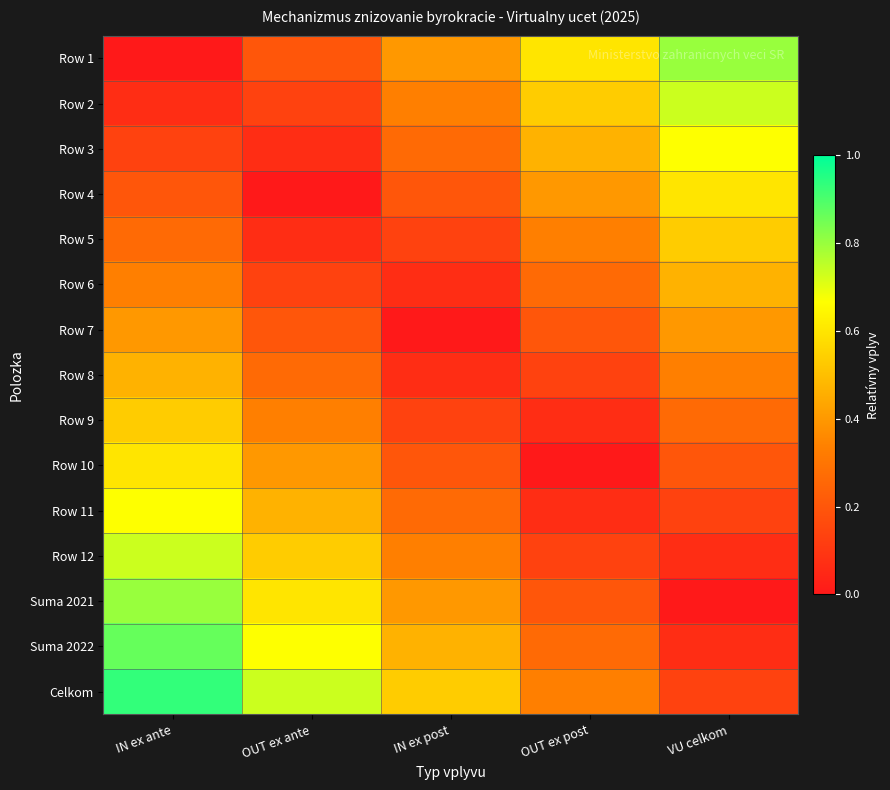

Reading left to right, list all the values displayed in this chart.

Row 1: IN ex ante=0.0	OUT ex ante=0.2	IN ex post=0.4	OUT ex post=0.6	VU celkom=0.8
Row 2: IN ex ante=0.1	OUT ex ante=0.1	IN ex post=0.3	OUT ex post=0.5	VU celkom=0.7
Row 3: IN ex ante=0.1	OUT ex ante=0.1	IN ex post=0.3	OUT ex post=0.5	VU celkom=0.7
Row 4: IN ex ante=0.2	OUT ex ante=0.0	IN ex post=0.2	OUT ex post=0.4	VU celkom=0.6
Row 5: IN ex ante=0.3	OUT ex ante=0.1	IN ex post=0.1	OUT ex post=0.3	VU celkom=0.5
Row 6: IN ex ante=0.3	OUT ex ante=0.1	IN ex post=0.1	OUT ex post=0.3	VU celkom=0.5
Row 7: IN ex ante=0.4	OUT ex ante=0.2	IN ex post=0.0	OUT ex post=0.2	VU celkom=0.4
Row 8: IN ex ante=0.5	OUT ex ante=0.3	IN ex post=0.1	OUT ex post=0.1	VU celkom=0.3
Row 9: IN ex ante=0.5	OUT ex ante=0.3	IN ex post=0.1	OUT ex post=0.1	VU celkom=0.3
Row 10: IN ex ante=0.6	OUT ex ante=0.4	IN ex post=0.2	OUT ex post=0.0	VU celkom=0.2
Row 11: IN ex ante=0.7	OUT ex ante=0.5	IN ex post=0.3	OUT ex post=0.1	VU celkom=0.1
Row 12: IN ex ante=0.7	OUT ex ante=0.5	IN ex post=0.3	OUT ex post=0.1	VU celkom=0.1
Suma 2021: IN ex ante=0.8	OUT ex ante=0.6	IN ex post=0.4	OUT ex post=0.2	VU celkom=0.0
Suma 2022: IN ex ante=0.9	OUT ex ante=0.7	IN ex post=0.5	OUT ex post=0.3	VU celkom=0.1
Celkom: IN ex ante=0.9	OUT ex ante=0.7	IN ex post=0.5	OUT ex post=0.3	VU celkom=0.1